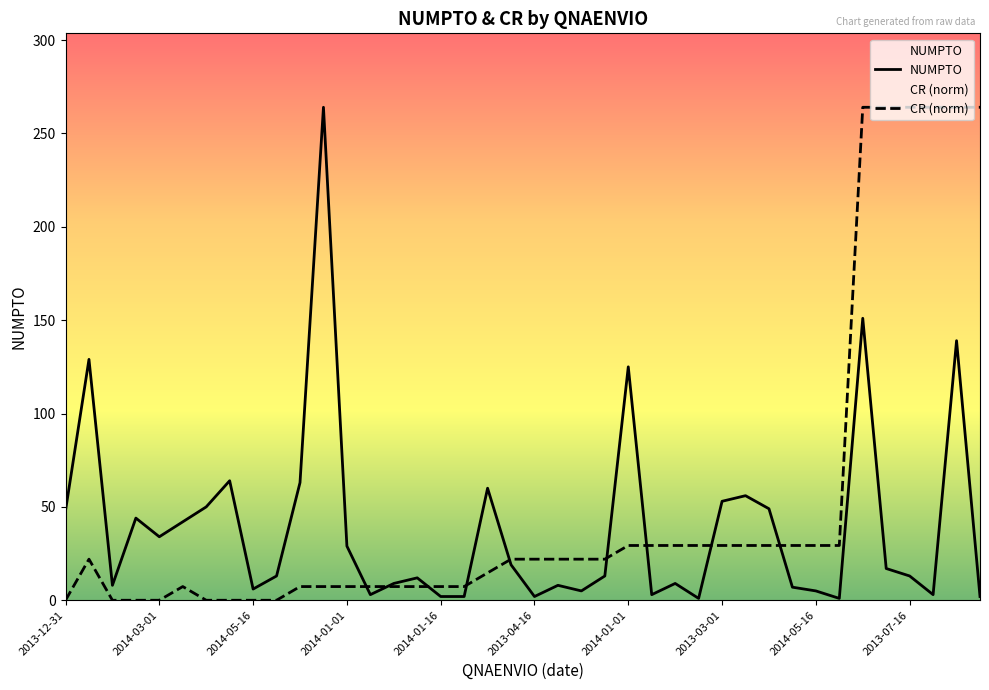

At which category does the chart reach its peak across all series?

11